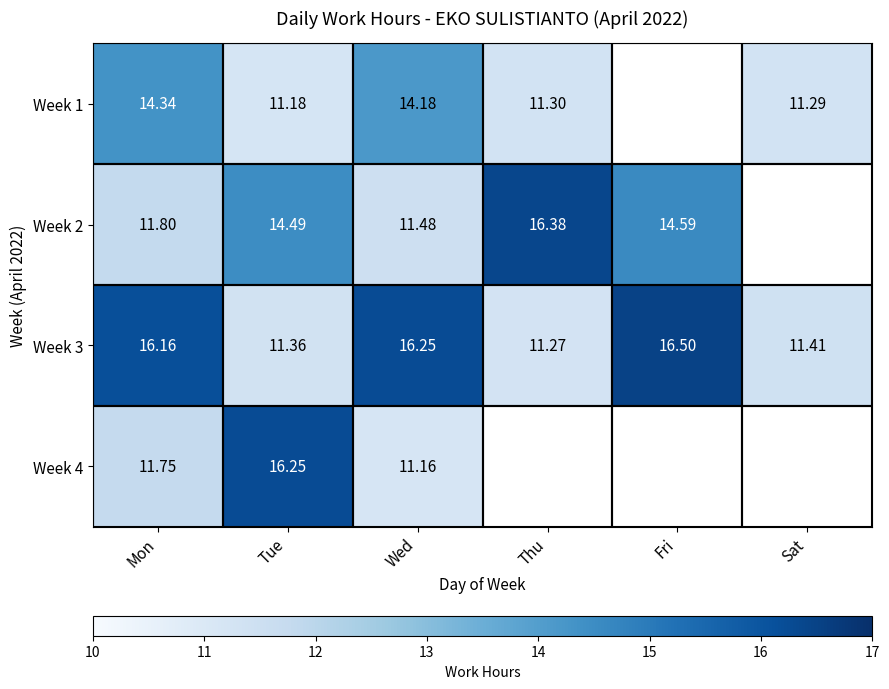

Is the value of Week 3 at Tue greater than the value of Week 1 at Sat?

Yes